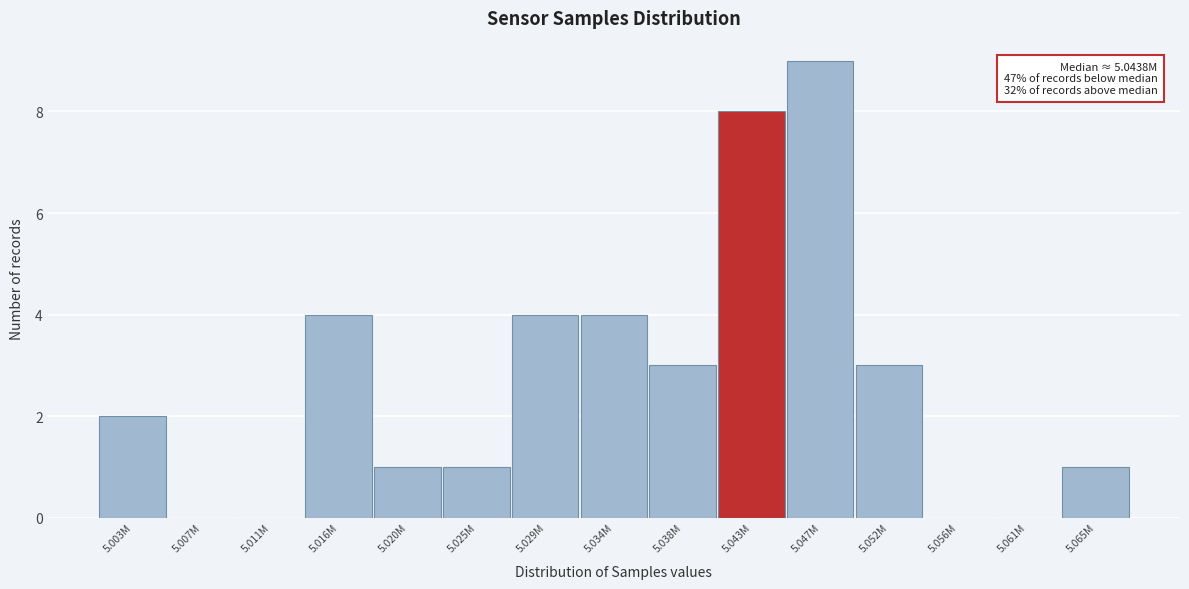

Reading left to right, list all the values displayed in this chart.

5.003M=2	5.007M=0	5.011M=0	5.016M=4	5.020M=1	5.025M=1	5.029M=4	5.034M=4	5.038M=3	5.043M=8	5.047M=9	5.052M=3	5.056M=0	5.061M=0	5.065M=1